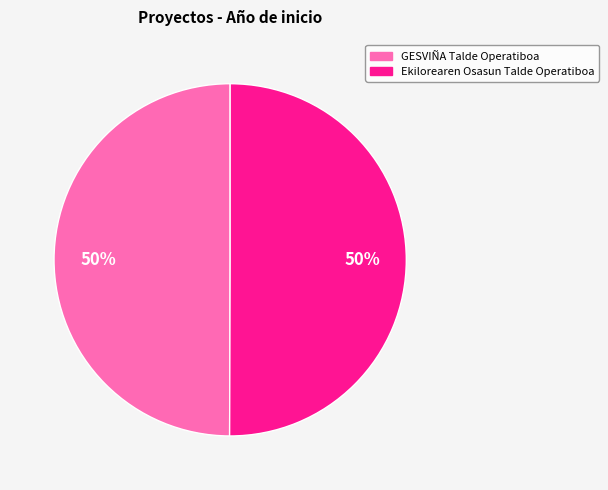

True or false: GESVIÑA Talde Operatiboa accounts for 50% of the total.

True